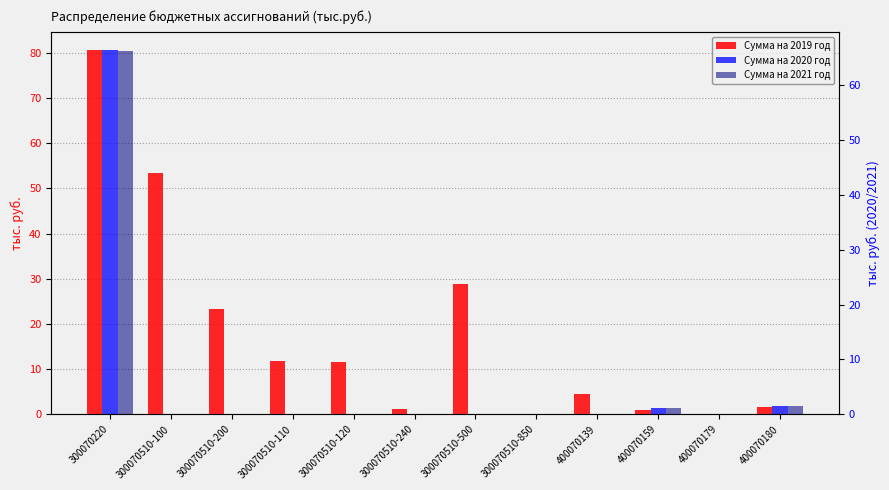

How many data points in Сумма на 2019 год are less than 11?

6